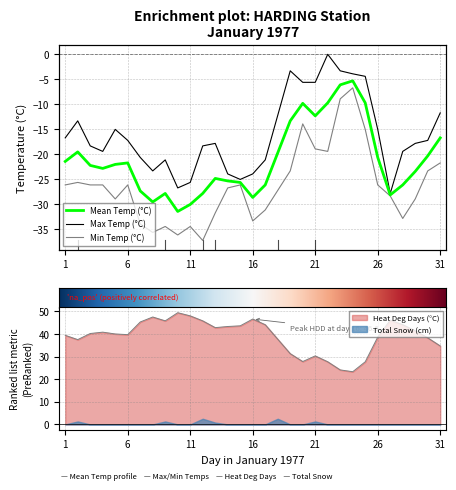

The Max Temp (°C) series shows -26.1 at 1977-01-29. True or false?

False